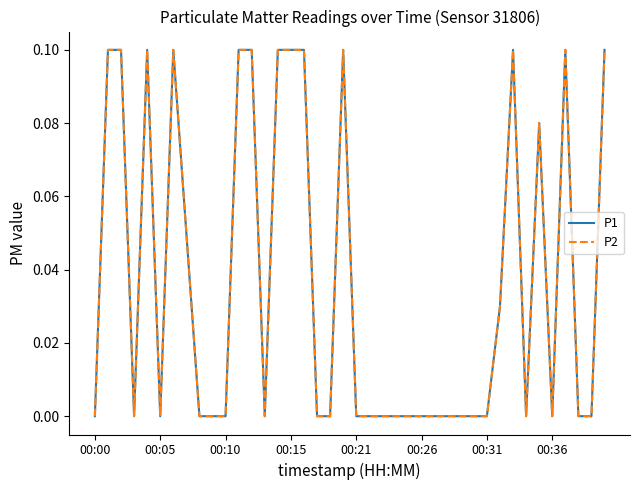

Which series has the widest spread of values?

P1